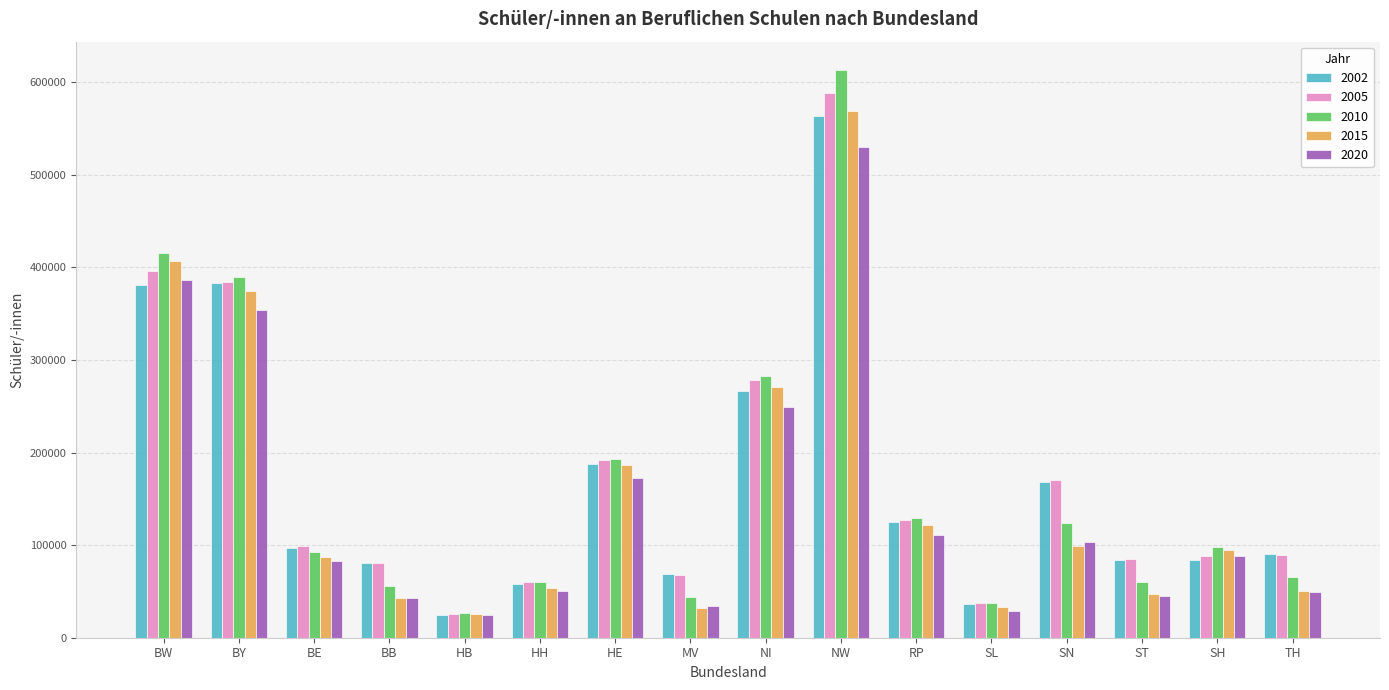

At which label is 2015 closest to 297340?

NI